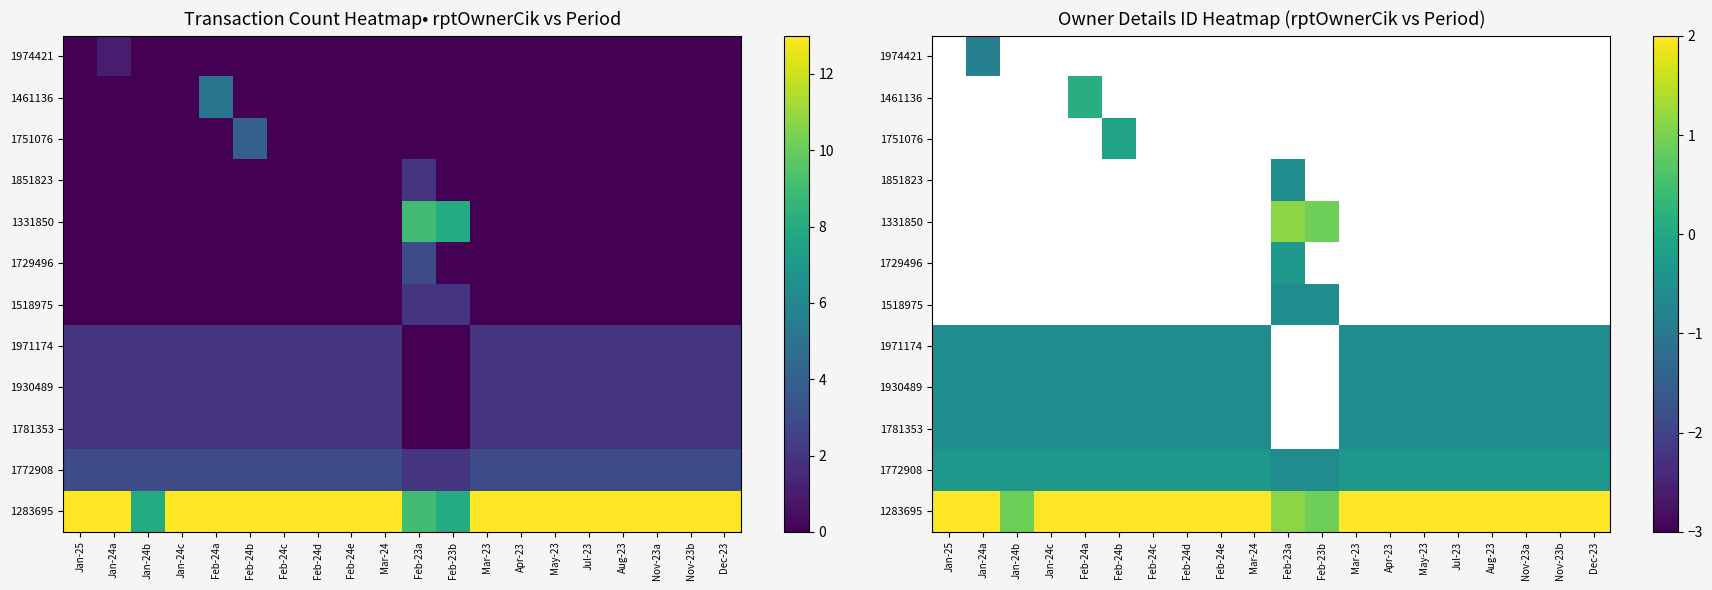

Is the value of 1781353 at Mar-24 greater than the value of 1331850 at Apr-23?

No